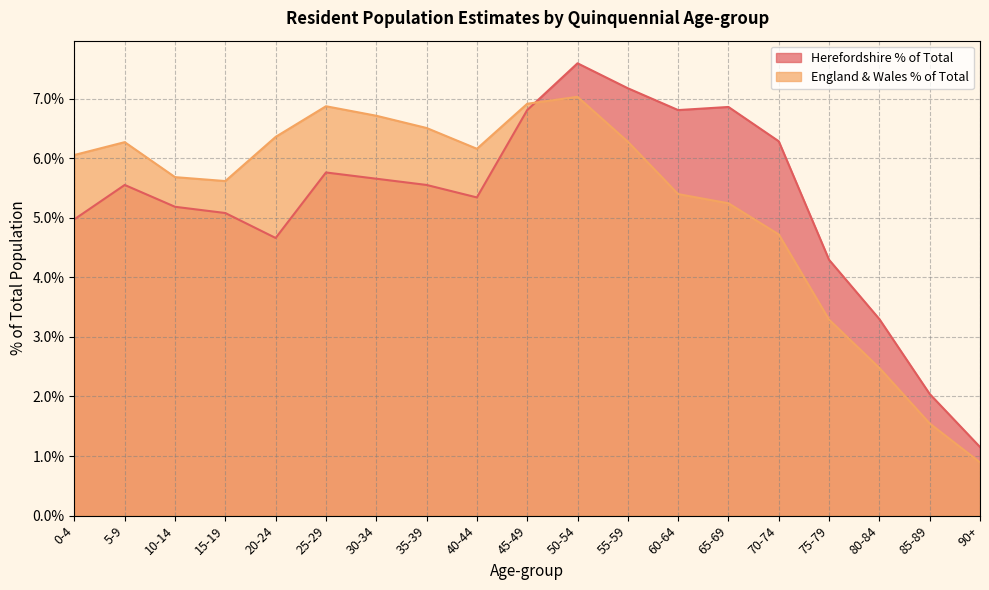

True or false: Herefordshire % of Total and England & Wales % of Total intersect in this chart.

True